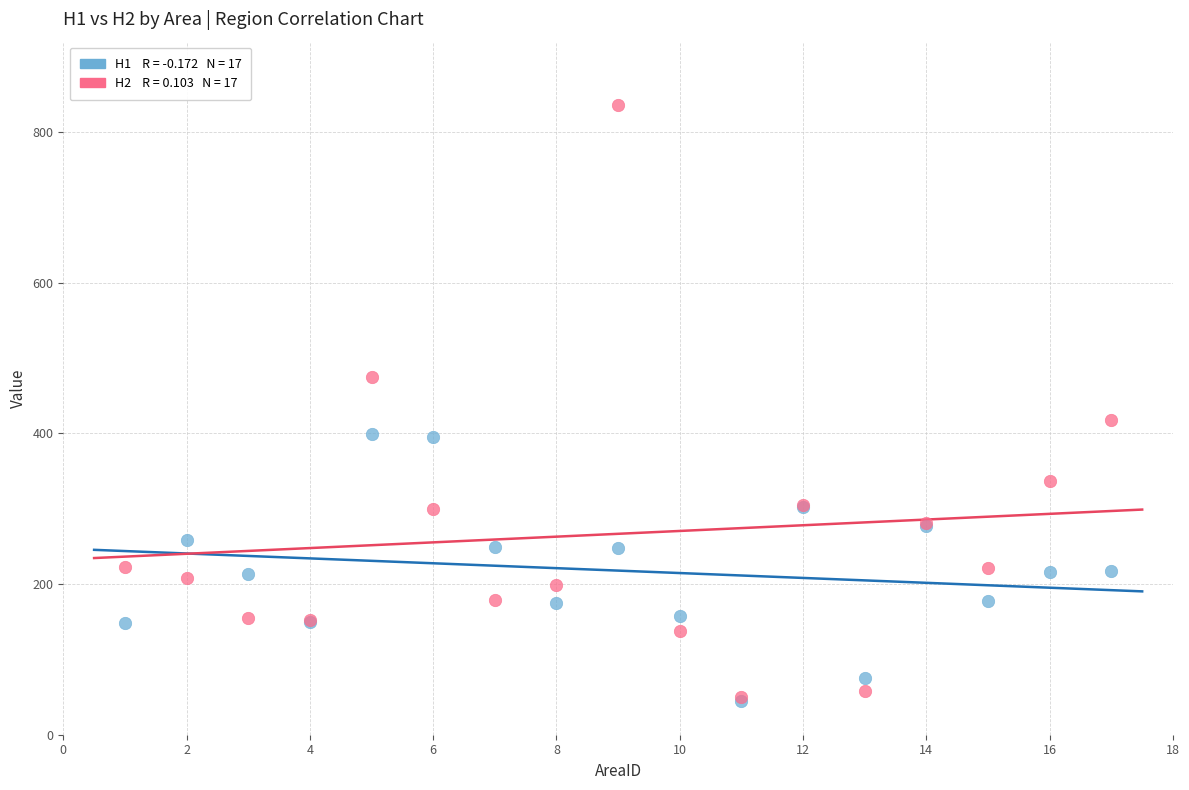

Across all series, what Y value is closest to 440?

418